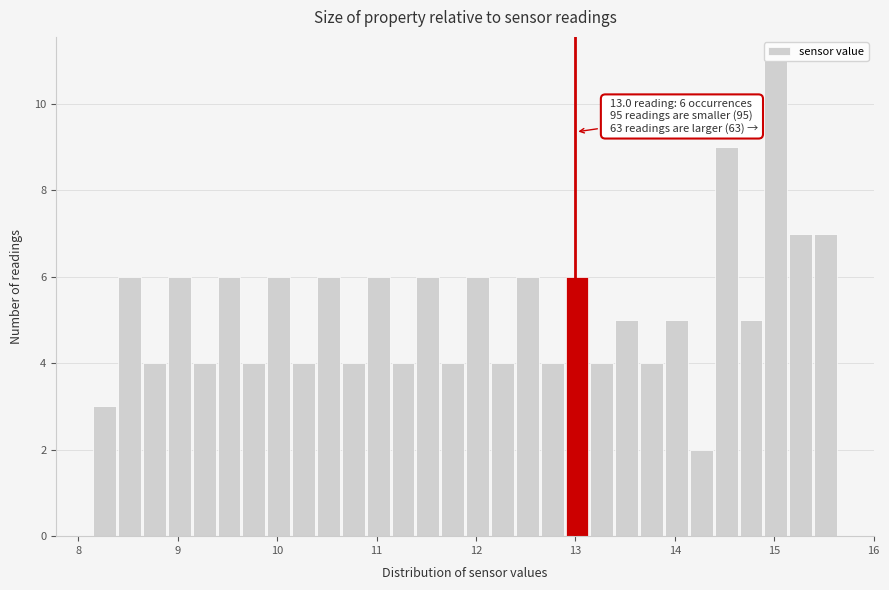

Read against the x-axis, roughly where is the centre of the tallest bar?

15.0